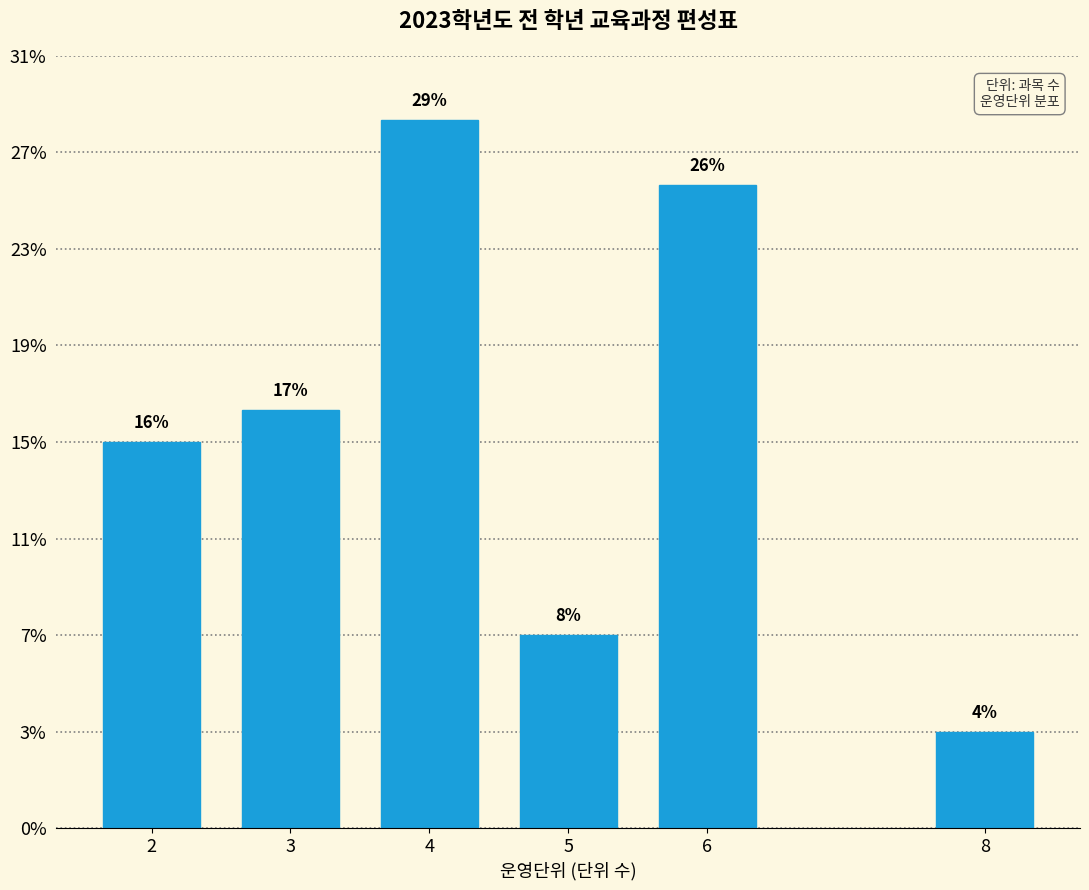

Does the chart contain any negative values?

No